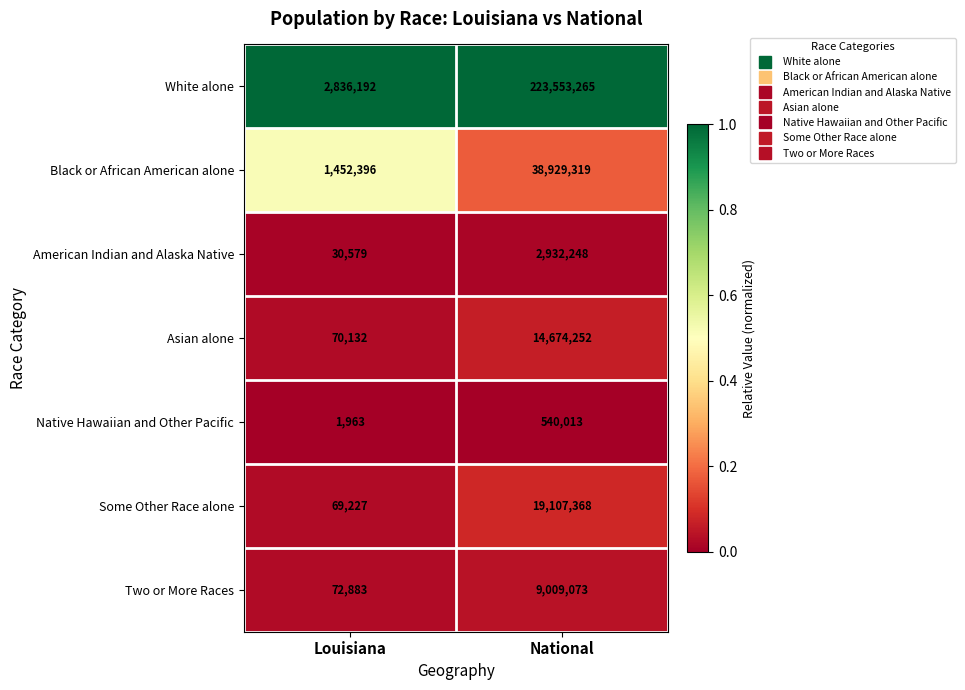

Which series has the widest spread of values?

White alone